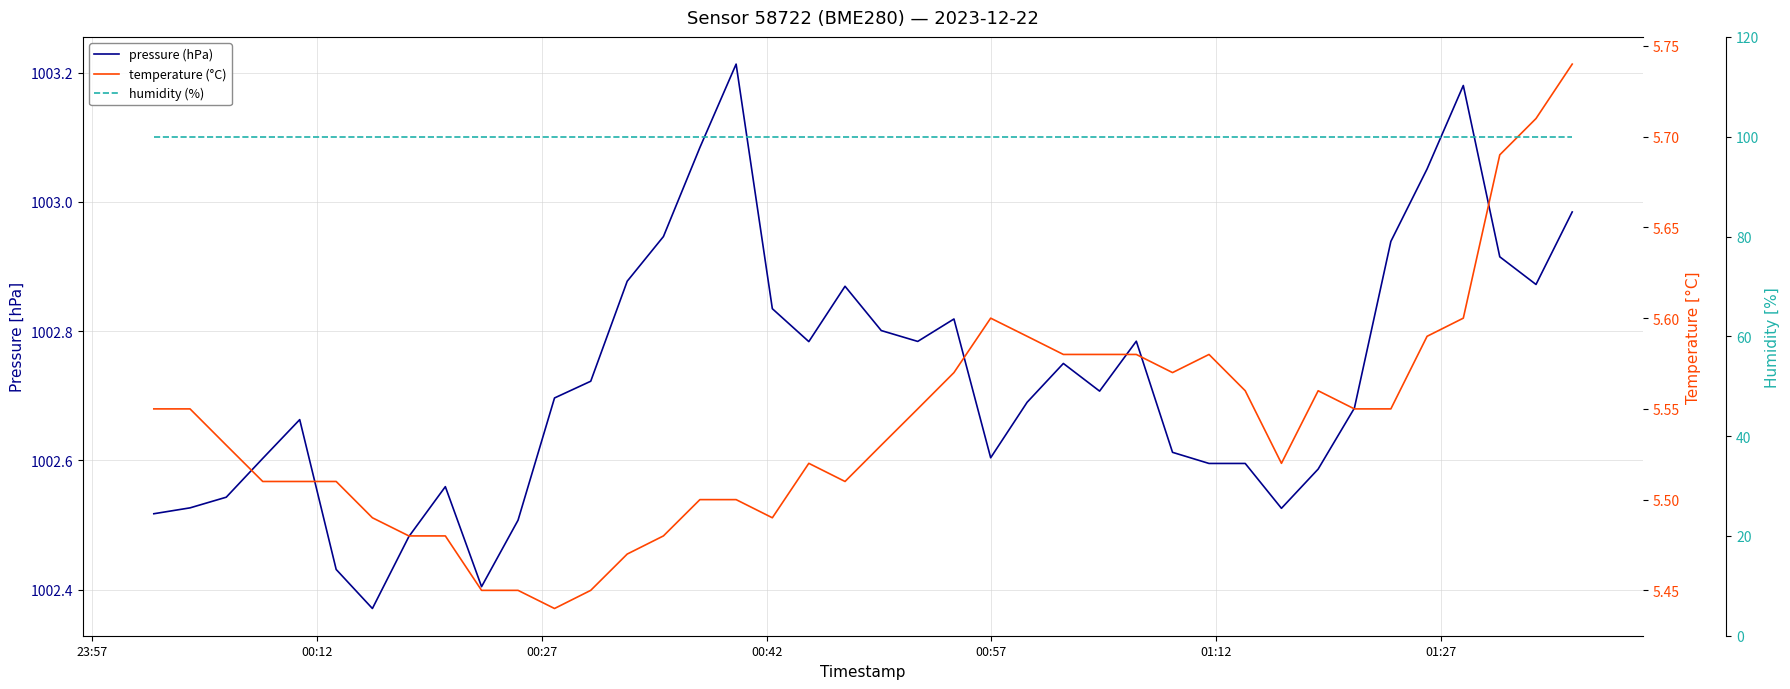

True or false: temperature (°C) and humidity (%) cross at least once.

False